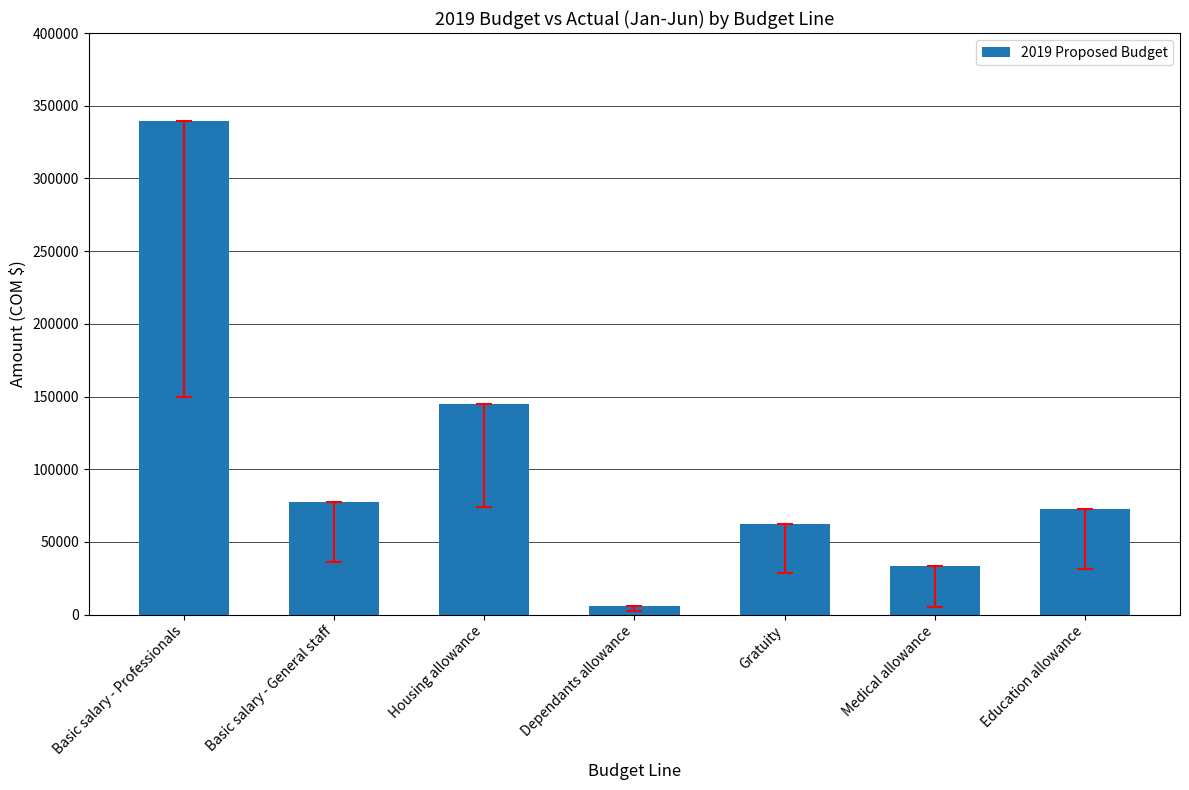

Reading left to right, list all the values displayed in this chart.

339415.0	77175.0	144842.0	6079.0	62405.8	33750.0	72604.0